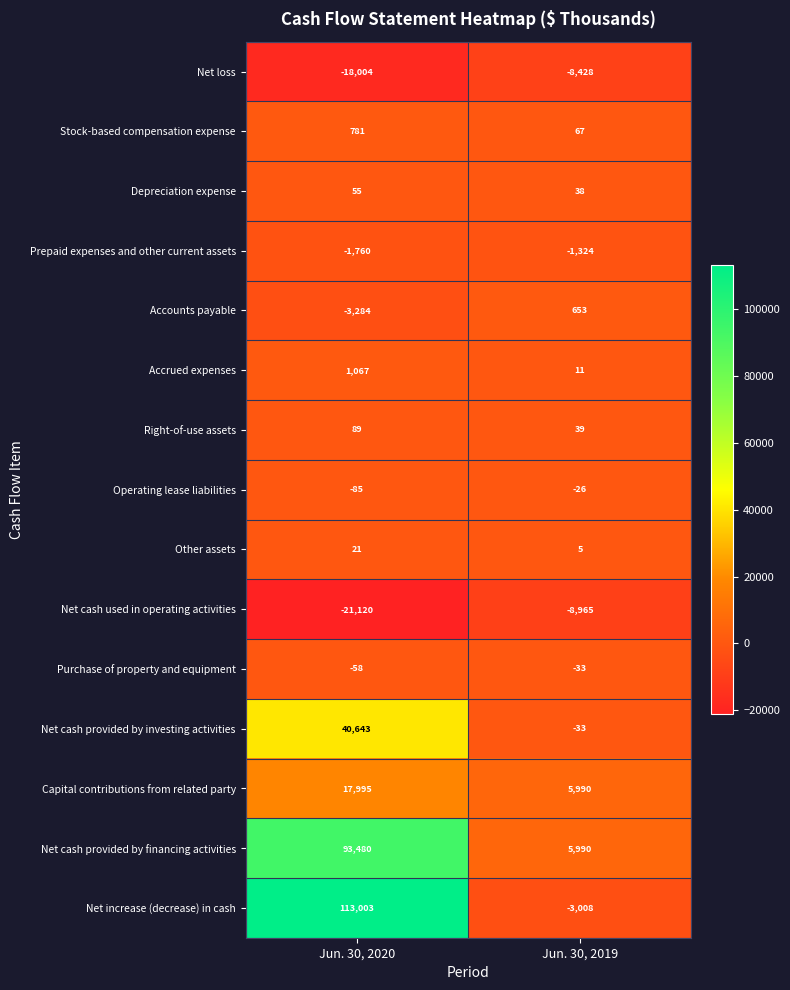

Rank the series at Jun. 30, 2020 from highest to lowest value.

Net increase (decrease) in cash, Net cash provided by financing activities, Net cash provided by investing activities, Capital contributions from related party, Accrued expenses, Stock-based compensation expense, Right-of-use assets, Depreciation expense, Other assets, Purchase of property and equipment, Operating lease liabilities, Prepaid expenses and other current assets, Accounts payable, Net loss, Net cash used in operating activities